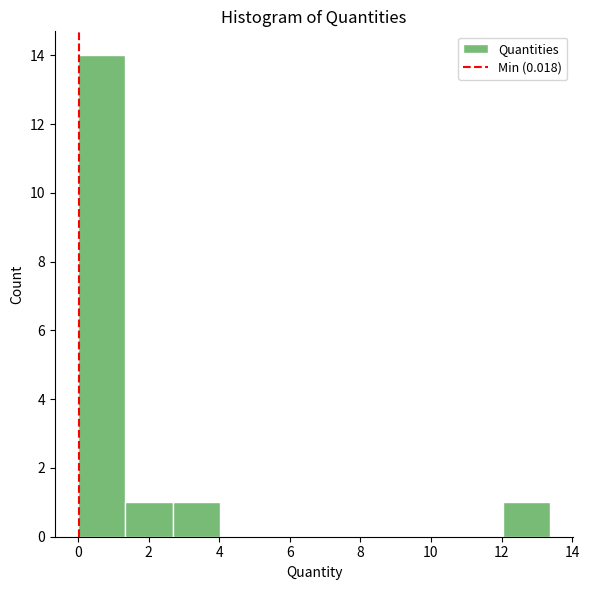

How tall is the bar that spans 12.0 to 13.4 on the x-axis? Neither the bar edges nor the heights are printed on the chart, so give them approximately, as read against the axes.

1